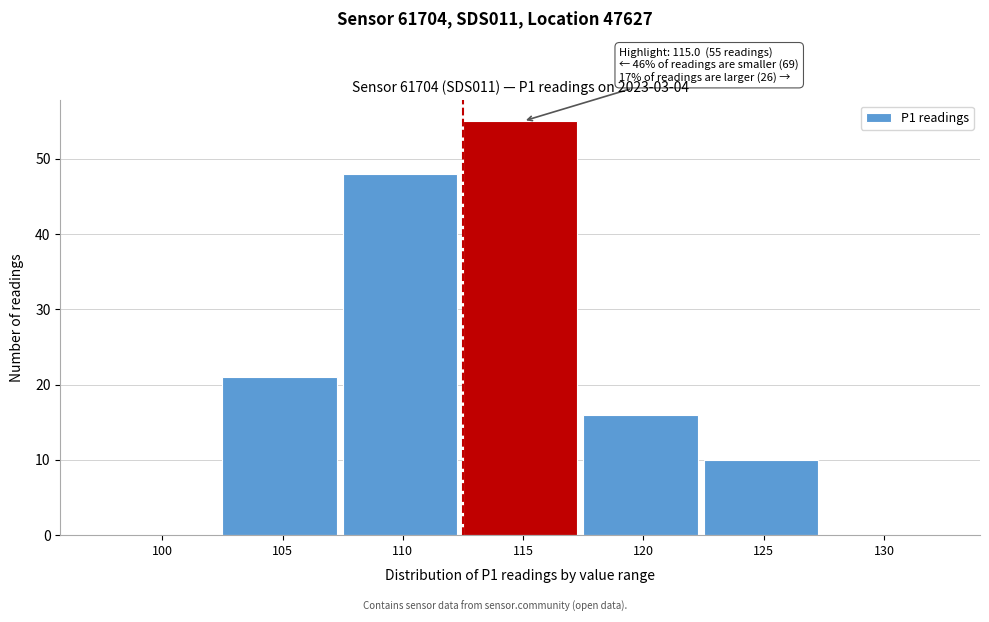

Reading left to right, list all the values displayed in this chart.

100=0	105=21	110=48	115=55	120=16	125=10	130=0